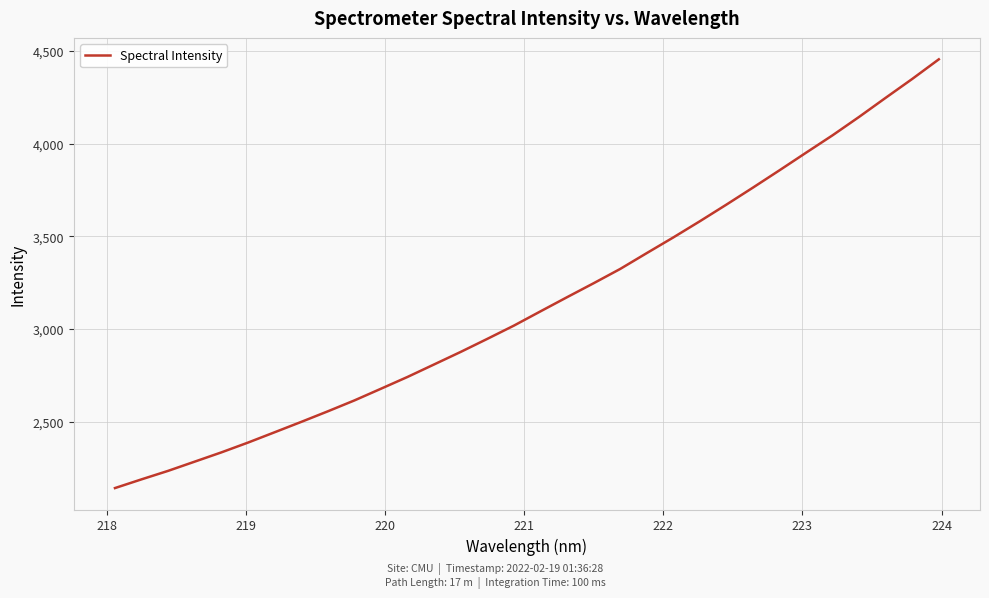

What is the greatest value displayed?

4454.7